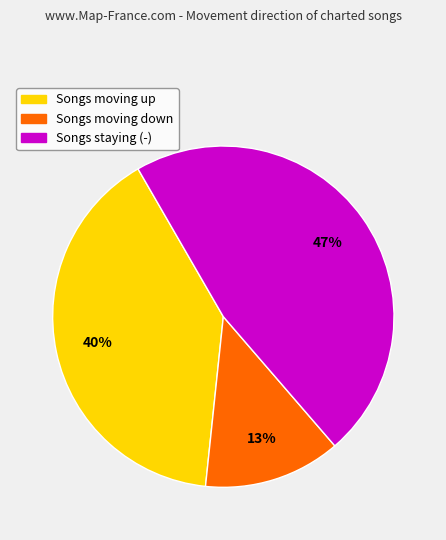

Does any single category account for the majority?

No